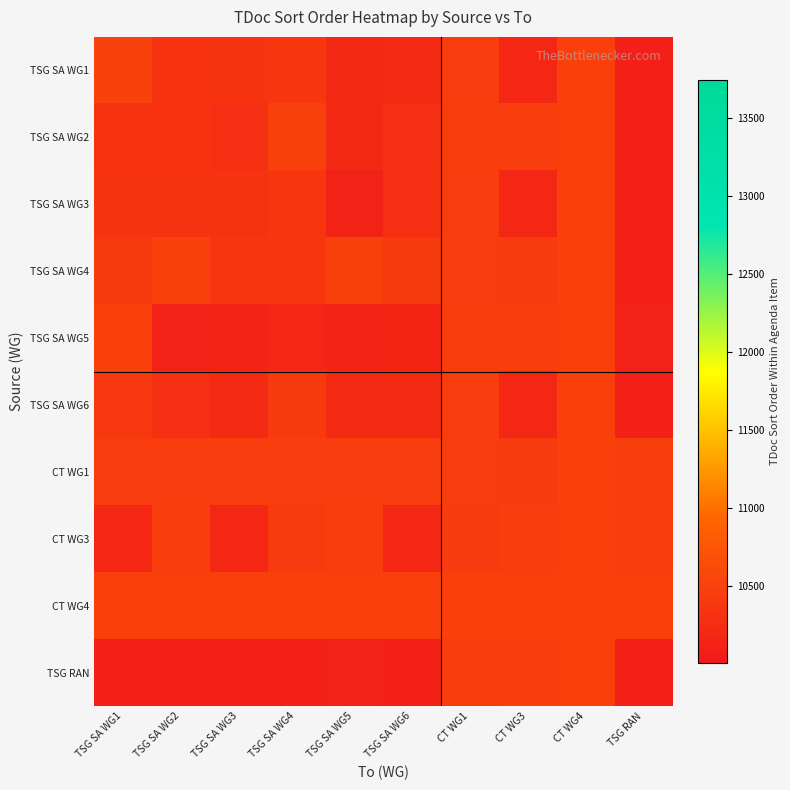

Reading left to right, extract all data points from this chart.

TSG SA WG1: TSG SA WG1=10500	TSG SA WG2=10320	TSG SA WG3=10340	TSG SA WG4=10370	TSG SA WG5=10200	TSG SA WG6=10220	CT WG1=10440	CT WG3=10190	CT WG4=10470	TSG RAN=10100
TSG SA WG2: TSG SA WG1=10310	TSG SA WG2=10320	TSG SA WG3=10280	TSG SA WG4=10490	TSG SA WG5=10210	TSG SA WG6=10280	CT WG1=10450	CT WG3=10460	CT WG4=10470	TSG RAN=10100
TSG SA WG3: TSG SA WG1=10340	TSG SA WG2=10330	TSG SA WG3=10330	TSG SA WG4=10370	TSG SA WG5=10120	TSG SA WG6=10280	CT WG1=10440	CT WG3=10190	CT WG4=10470	TSG RAN=10100
TSG SA WG4: TSG SA WG1=10400	TSG SA WG2=10490	TSG SA WG3=10370	TSG SA WG4=10370	TSG SA WG5=10490	TSG SA WG6=10400	CT WG1=10440	CT WG3=10430	CT WG4=10470	TSG RAN=10100
TSG SA WG5: TSG SA WG1=10480	TSG SA WG2=10120	TSG SA WG3=10130	TSG SA WG4=10170	TSG SA WG5=10140	TSG SA WG6=10150	CT WG1=10450	CT WG3=10460	CT WG4=10470	TSG RAN=10120
TSG SA WG6: TSG SA WG1=10390	TSG SA WG2=10280	TSG SA WG3=10220	TSG SA WG4=10400	TSG SA WG5=10220	TSG SA WG6=10220	CT WG1=10440	CT WG3=10190	CT WG4=10470	TSG RAN=10100
CT WG1: TSG SA WG1=10440	TSG SA WG2=10440	TSG SA WG3=10440	TSG SA WG4=10440	TSG SA WG5=10440	TSG SA WG6=10440	CT WG1=10440	CT WG3=10430	CT WG4=10470	TSG RAN=10450
CT WG3: TSG SA WG1=10190	TSG SA WG2=10460	TSG SA WG3=10190	TSG SA WG4=10430	TSG SA WG5=10460	TSG SA WG6=10190	CT WG1=10430	CT WG3=10460	CT WG4=10470	TSG RAN=10460
CT WG4: TSG SA WG1=10470	TSG SA WG2=10470	TSG SA WG3=10470	TSG SA WG4=10470	TSG SA WG5=10470	TSG SA WG6=10470	CT WG1=10470	CT WG3=10470	CT WG4=10470	TSG RAN=10470
TSG RAN: TSG SA WG1=10100	TSG SA WG2=10100	TSG SA WG3=10100	TSG SA WG4=10100	TSG SA WG5=10120	TSG SA WG6=10100	CT WG1=10450	CT WG3=10460	CT WG4=10470	TSG RAN=10100